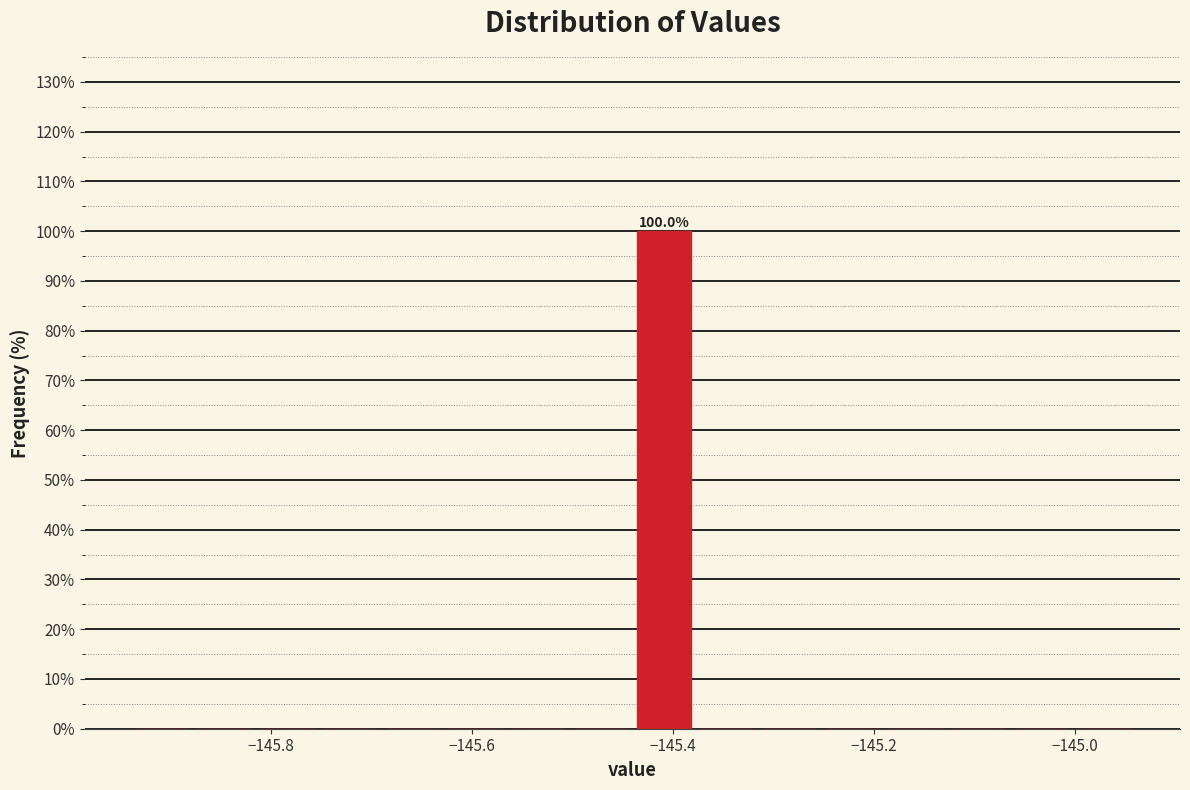

Around what value on the x-axis is the tallest bar? Give the approximate position of its centre, as read against the axis.

-145.40